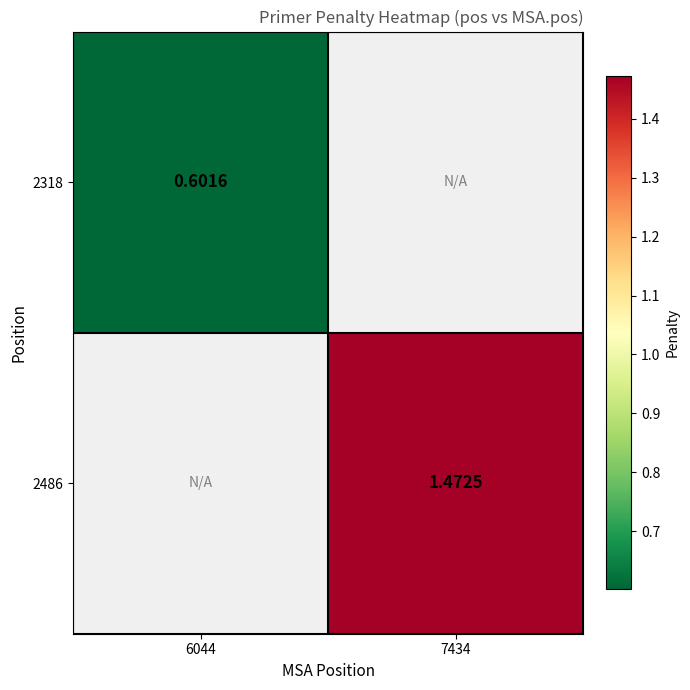

What is the maximum value shown in the chart?

1.5